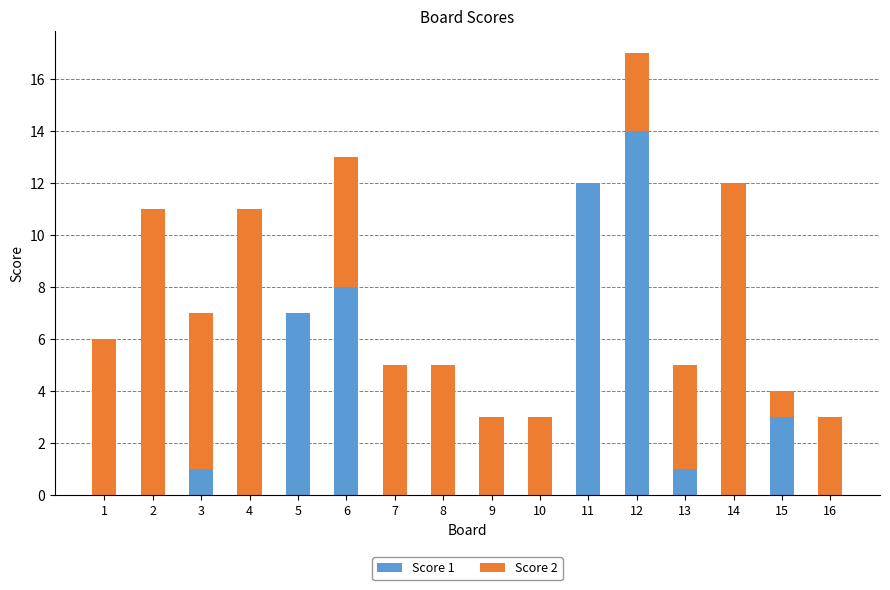

At which category is the sum across all series the highest?

12